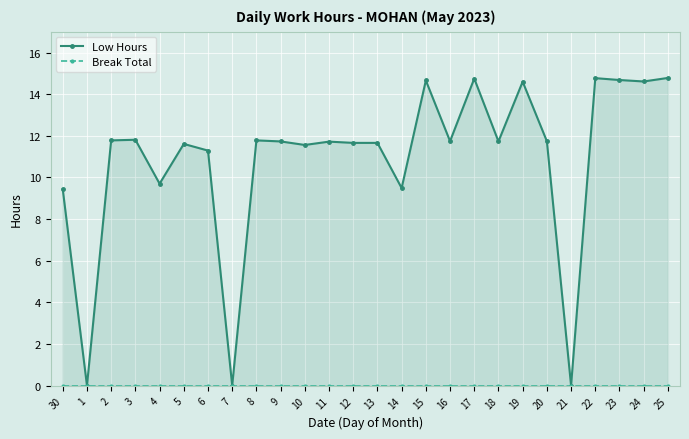

What is the total value across all series at 23?

14.7